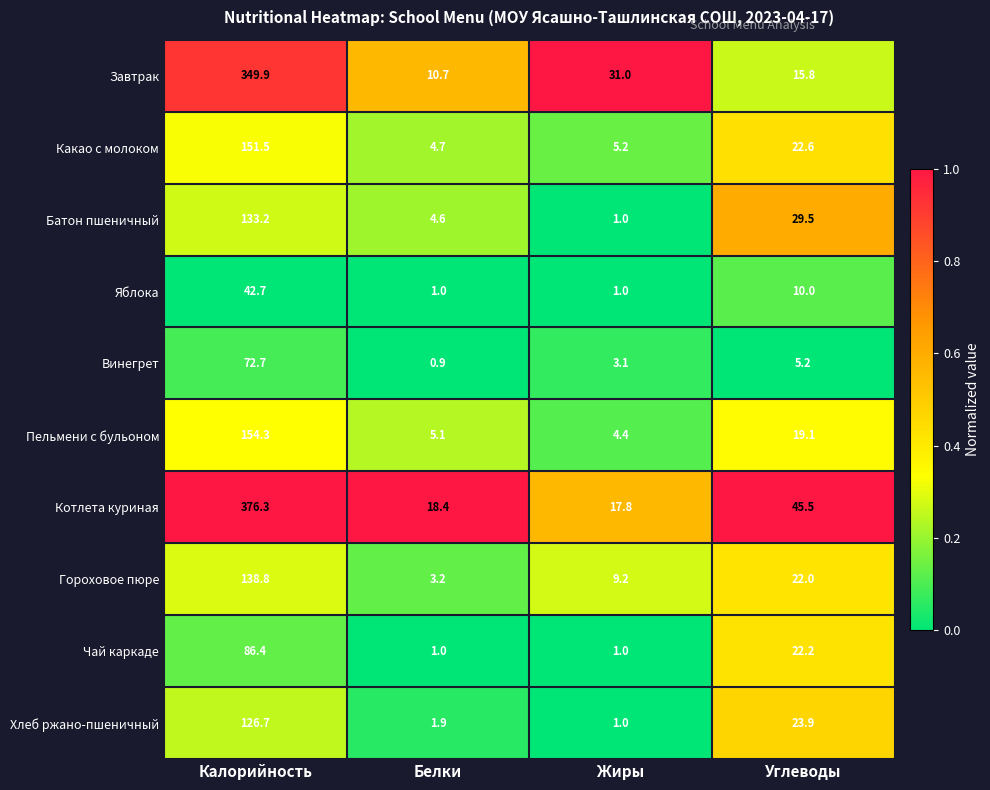

The value of Гороховое пюре at Углеводы is 13.6. True or false?

False